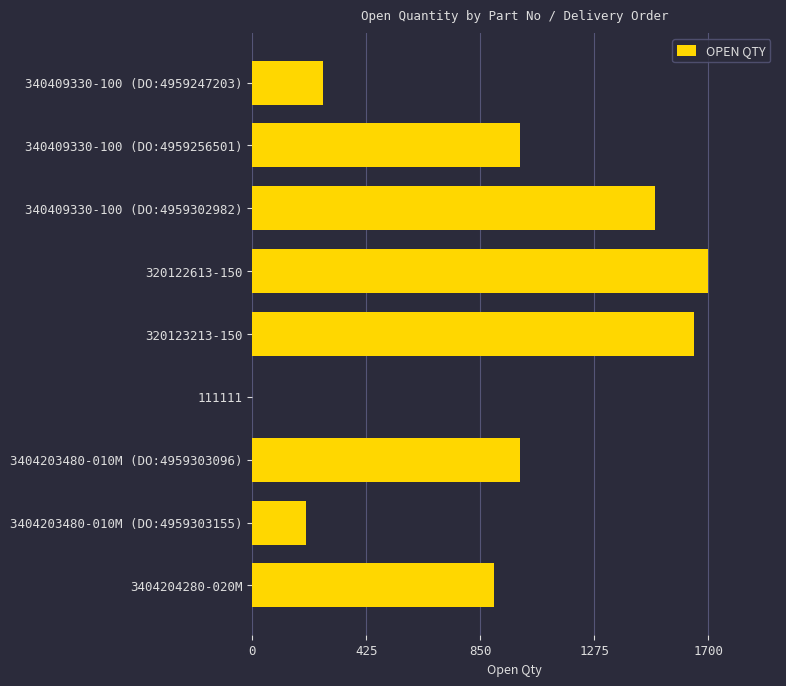

The value at 3404203480-010M (DO:4959303155) is 301. True or false?

False